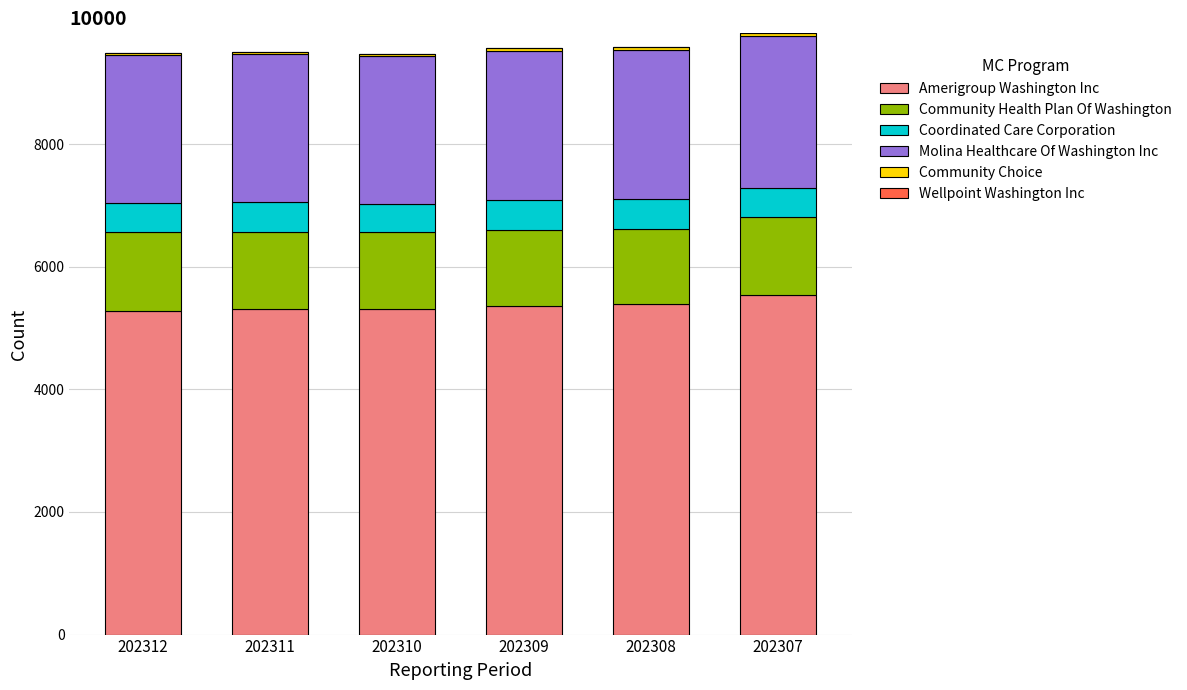

The value of Amerigroup Washington Inc at 202310 is 5307. True or false?

True